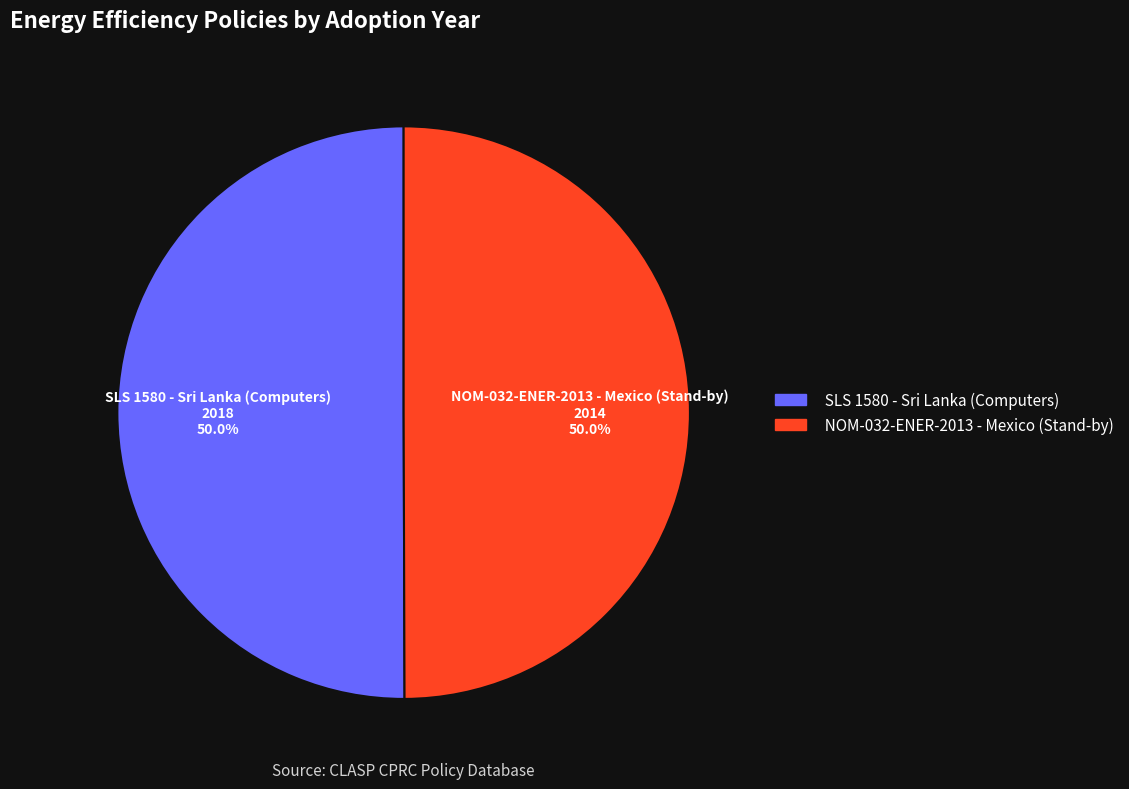

True or false: SLS 1580 - Sri Lanka (Computers) accounts for 50% of the total.

True